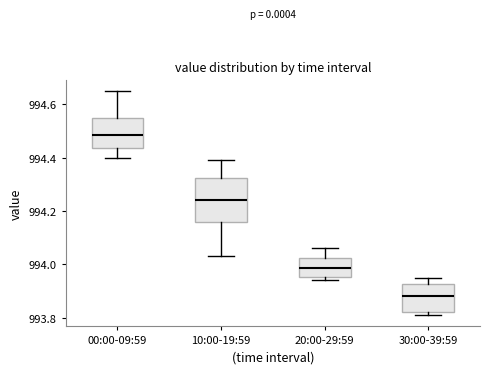

Comparing the boxes themselves (not the whiskers), which one is the tallest?

10:00-19:59